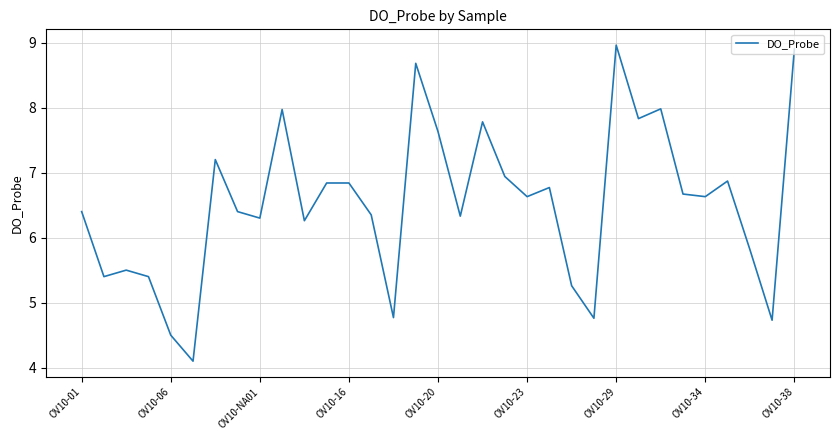

How many values exceed 6?

23